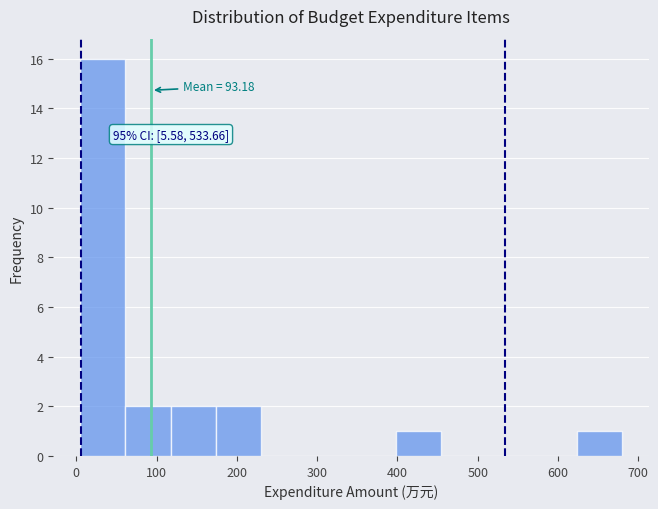

Over which range of the x-axis is the bar tallest?

10 to 60